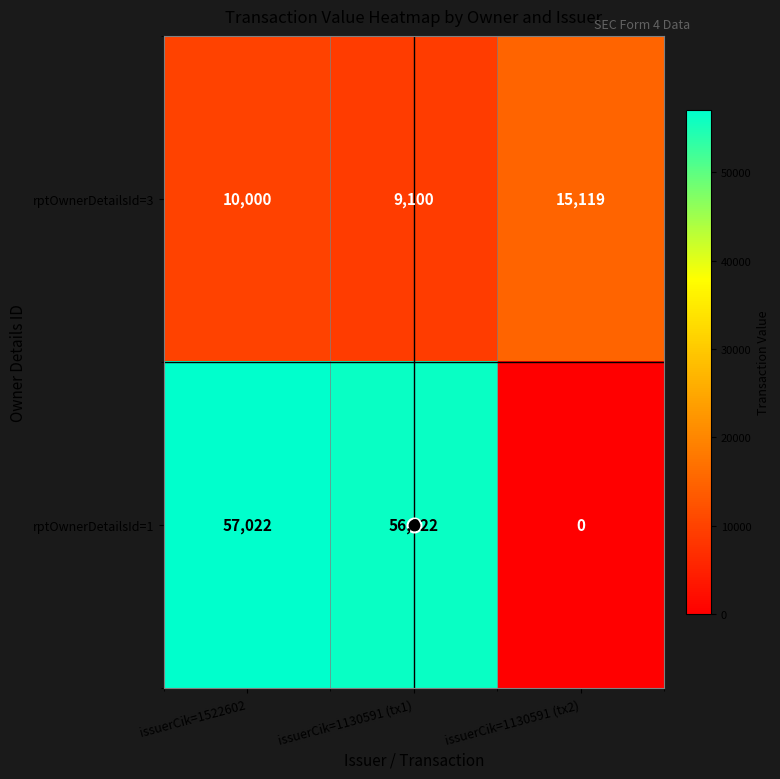

What is the difference between the highest and lowest values at issuerCik=1130591 (tx1)?

47222